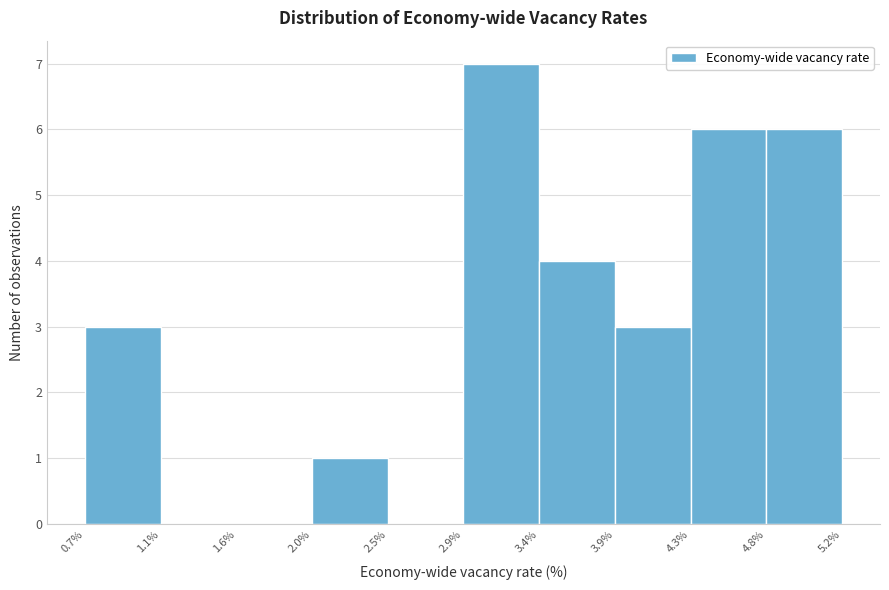

Reading left to right, transcribe this chart: for each bar, give the range it covers on the x-axis and its height. The values are not printed on the chart, so give them approximately, as read against the axis.

0.7% to 1.1%: 3
1.1% to 1.6%: 0
1.6% to 2.0%: 0
2.0% to 2.5%: 1
2.5% to 2.9%: 0
2.9% to 3.4%: 7
3.4% to 3.9%: 4
3.9% to 4.3%: 3
4.3% to 4.8%: 6
4.8% to 5.2%: 6